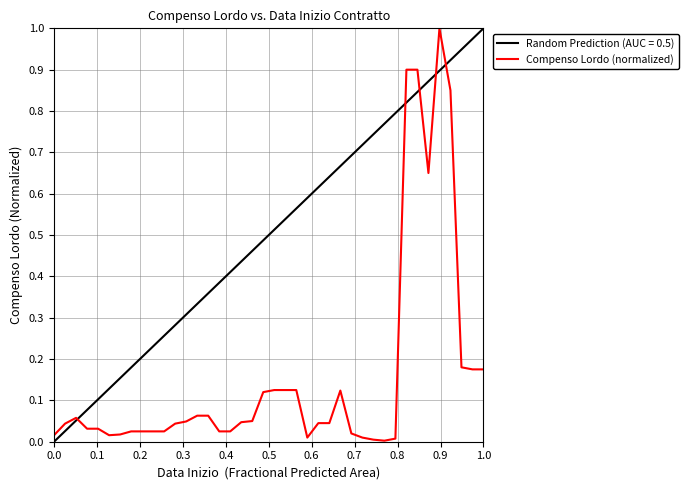

What is the greatest value displayed?

1.0